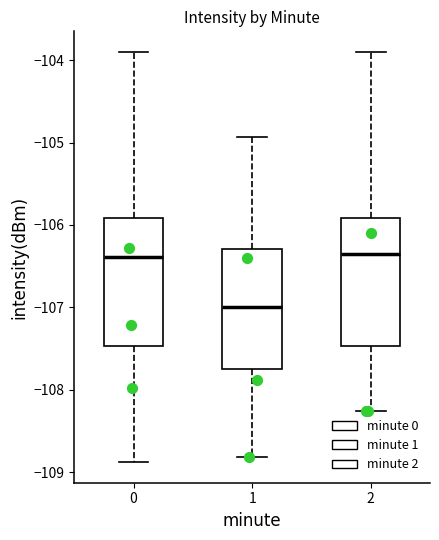

Reading left to right, read every box against the y-axis: the position of its median line, the range the box covers, and the ends of its whiskers. The values are not printed on the chart, so give them approximately, as read against the axis.

0: median -106.4, box -107.5 to -105.9, whiskers -108.9 to -103.9
1: median -107.0, box -107.8 to -106.3, whiskers -108.8 to -104.9
2: median -106.3, box -107.5 to -105.9, whiskers -108.3 to -103.9